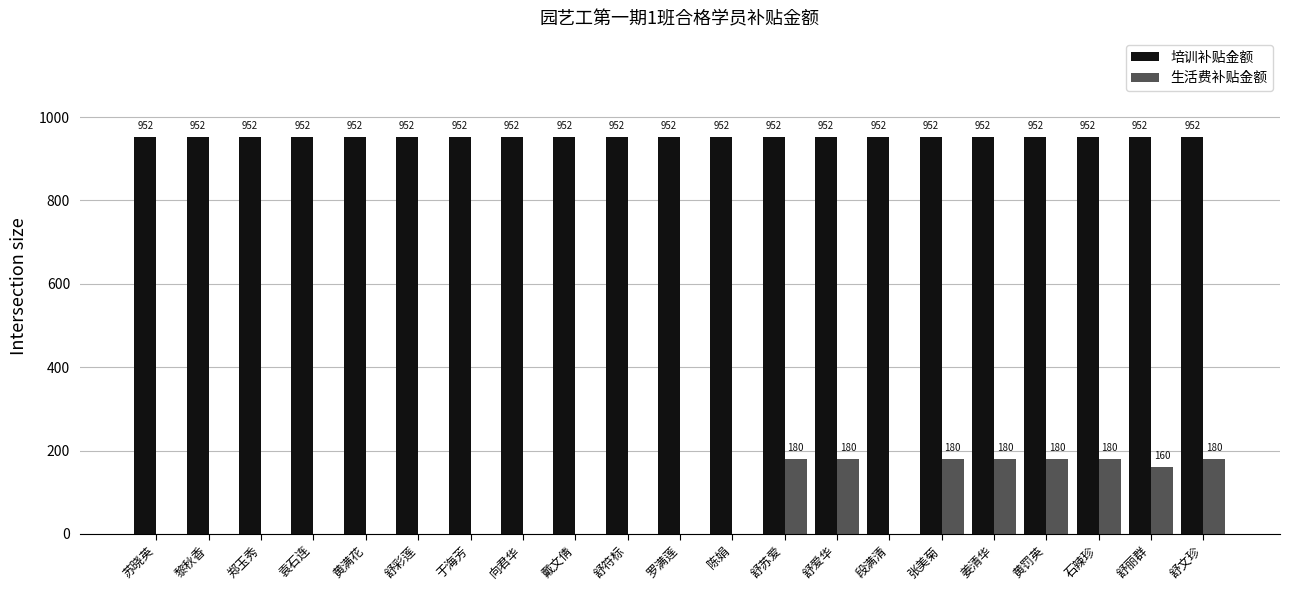

Between 舒彩莲 and 舒苏爱, which series saw the biggest shift?

生活费补贴金额